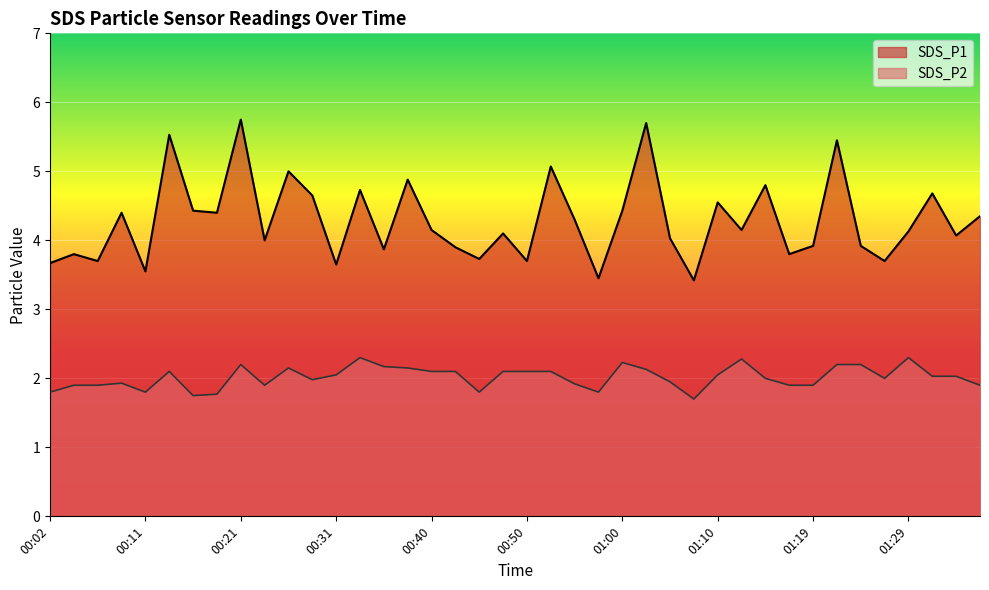

Which label corresponds to the smallest value in the chart?

01:07